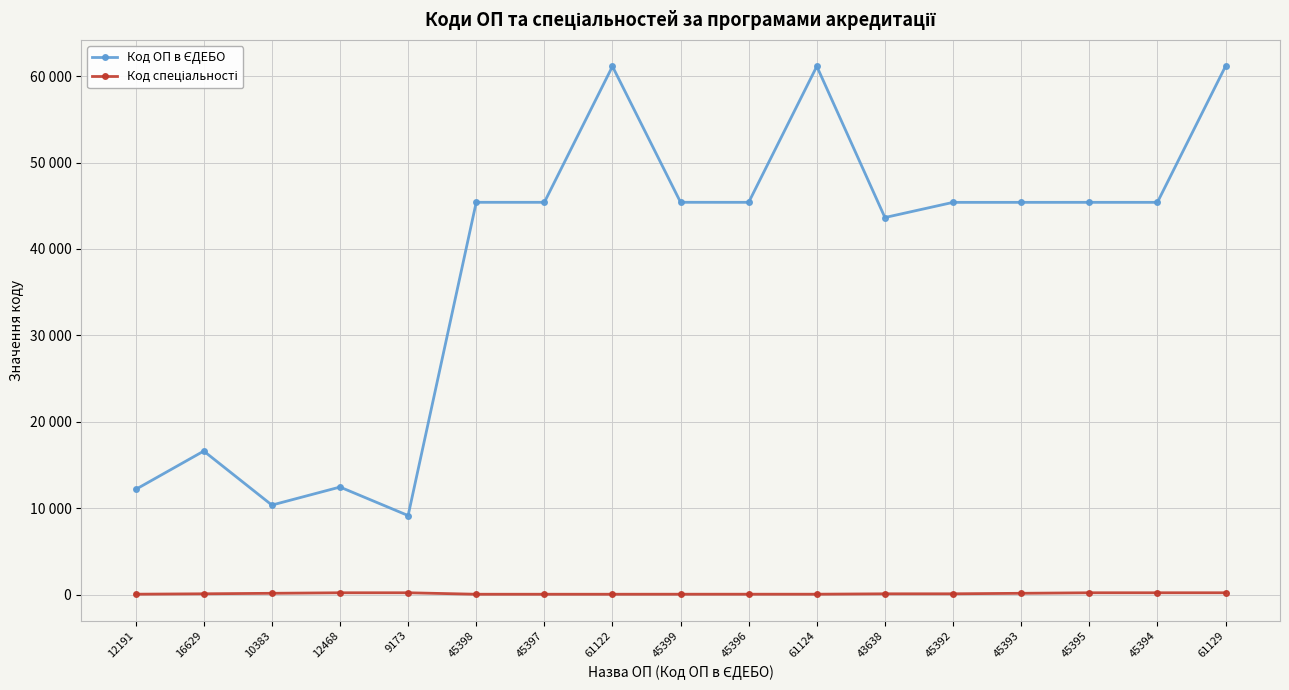

Is this an area chart (filled region under the line)?

No